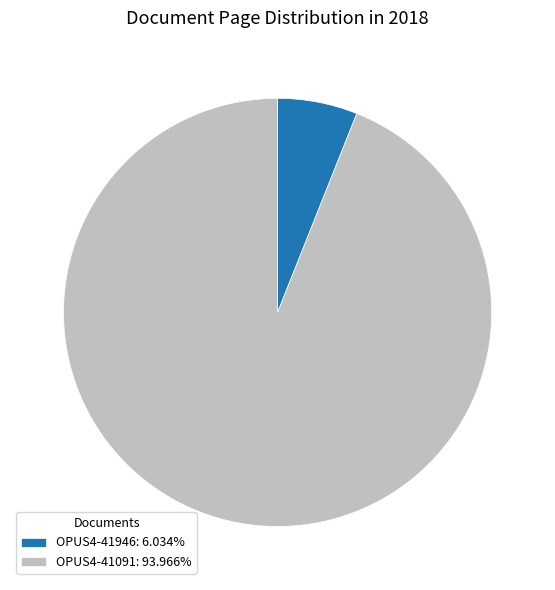

Which slice is the largest?

OPUS4-41091